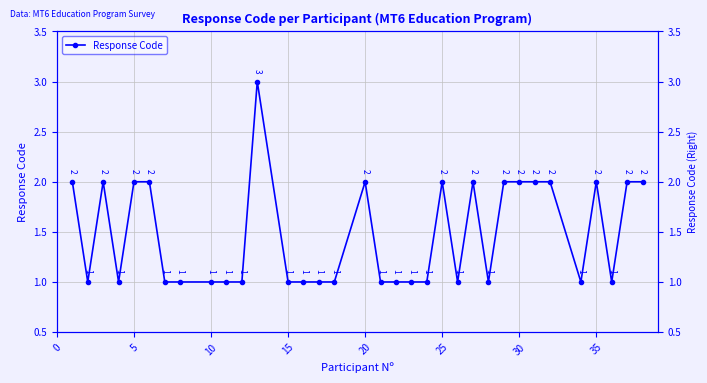

How many values exceed 1?

15